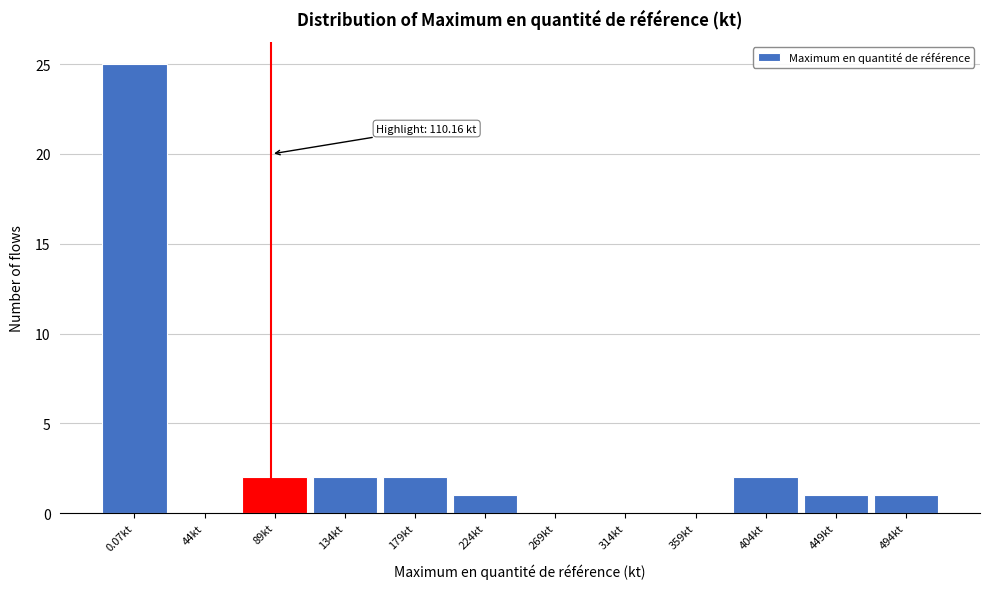

Reading right to left, list all the values displayed in this chart.

494kt=1	449kt=1	404kt=2	359kt=0	314kt=0	269kt=0	224kt=1	179kt=2	134kt=2	89kt=2	44kt=0	0.07kt=25